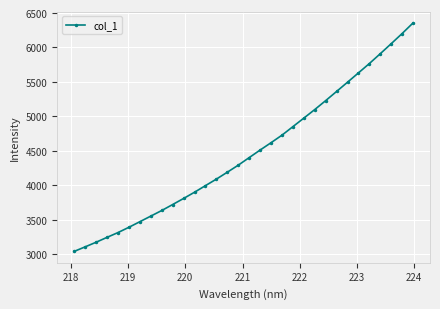

What is the sum of all values?

143072.3